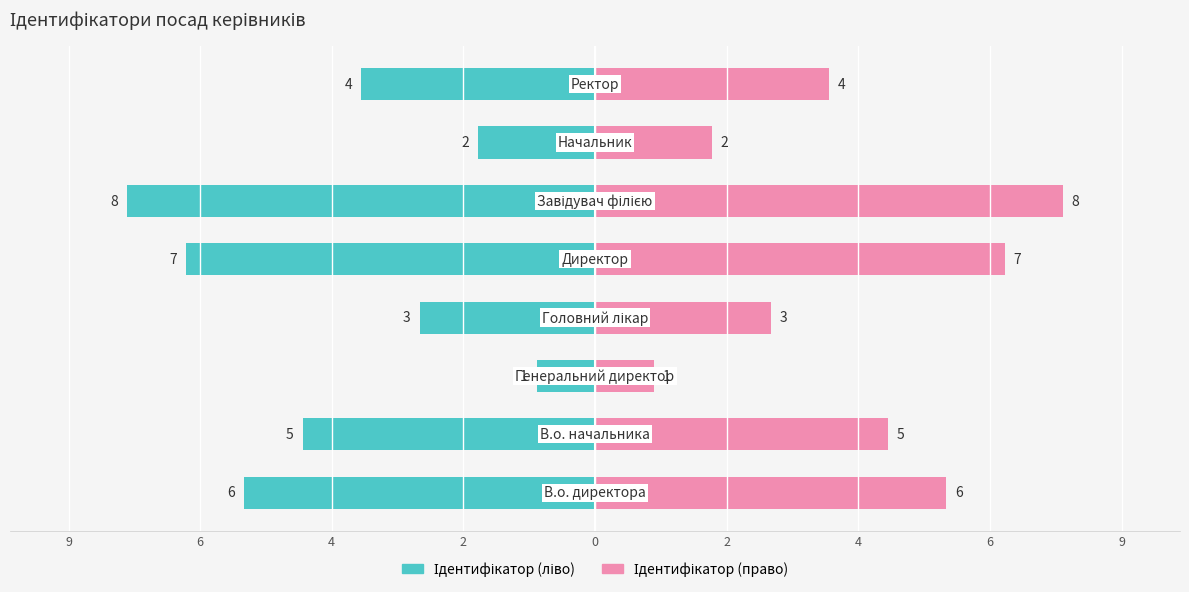

Reading left to right, what are all the values shown in this chart?

Ідентифікатор (ліво): 9=-6	6=-5	4=-1	2=-3	0=-7	2=-8	4=-2	6=-4
Ідентифікатор (право): 9=6	6=5	4=1	2=3	0=7	2=8	4=2	6=4